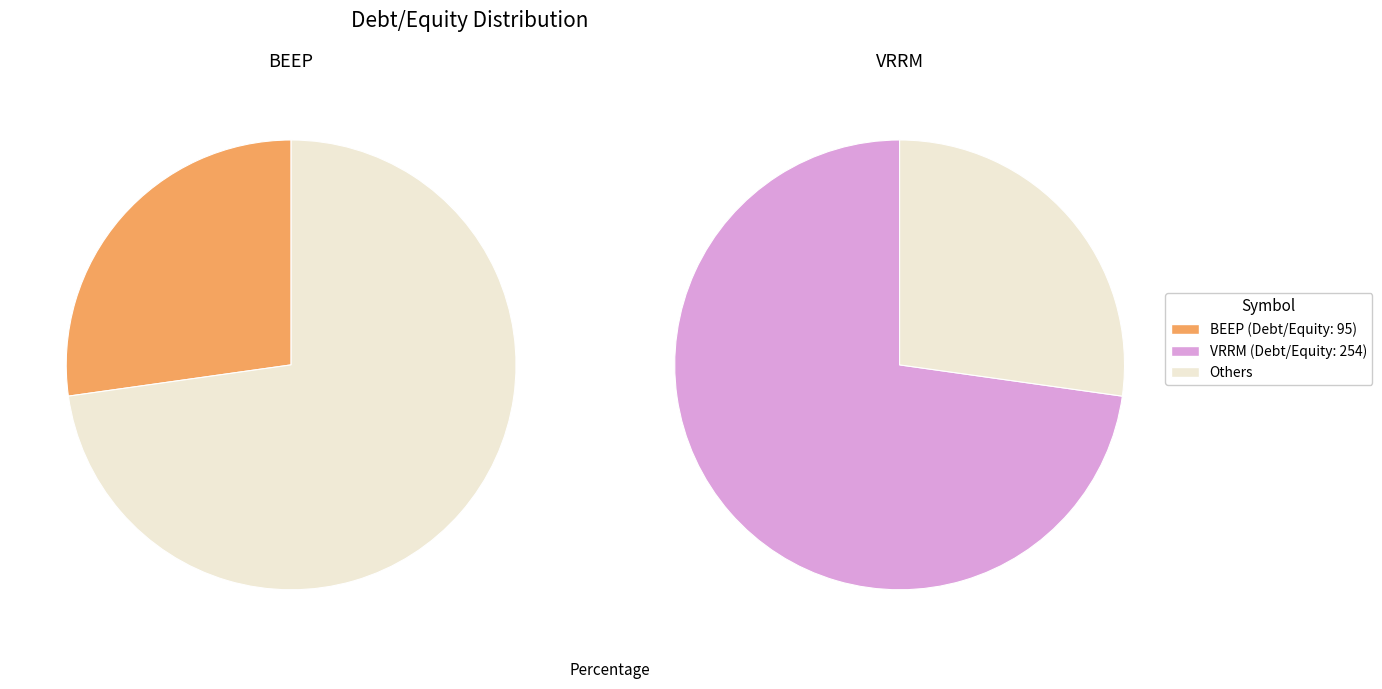

Is it true that BEEP is 27% of the pie?

True